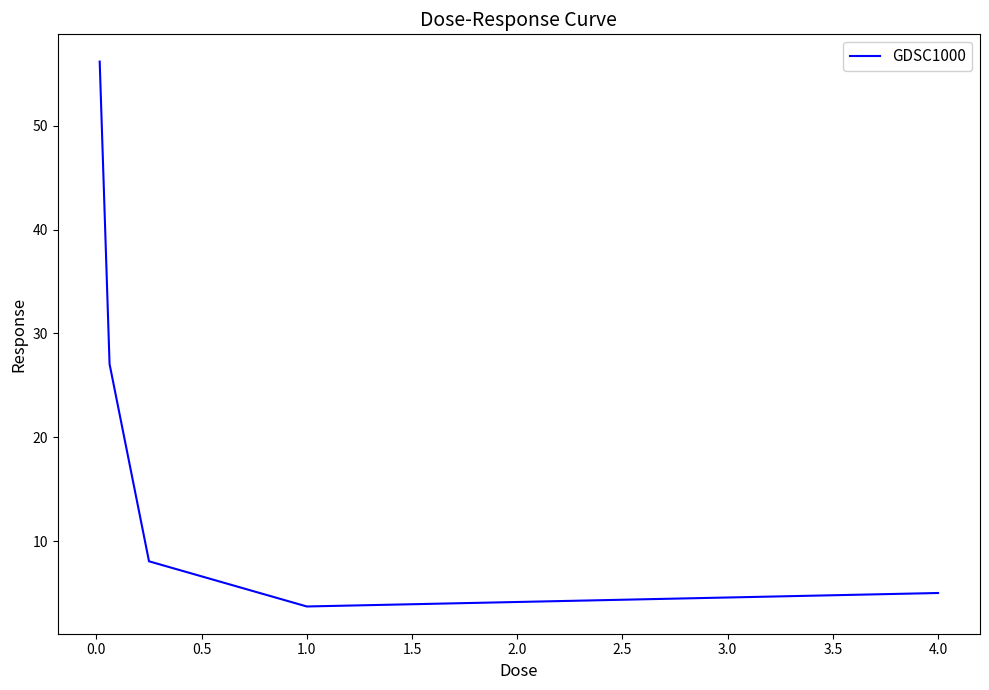

True or false: there are more than 2 points higher than both neighbors.

False